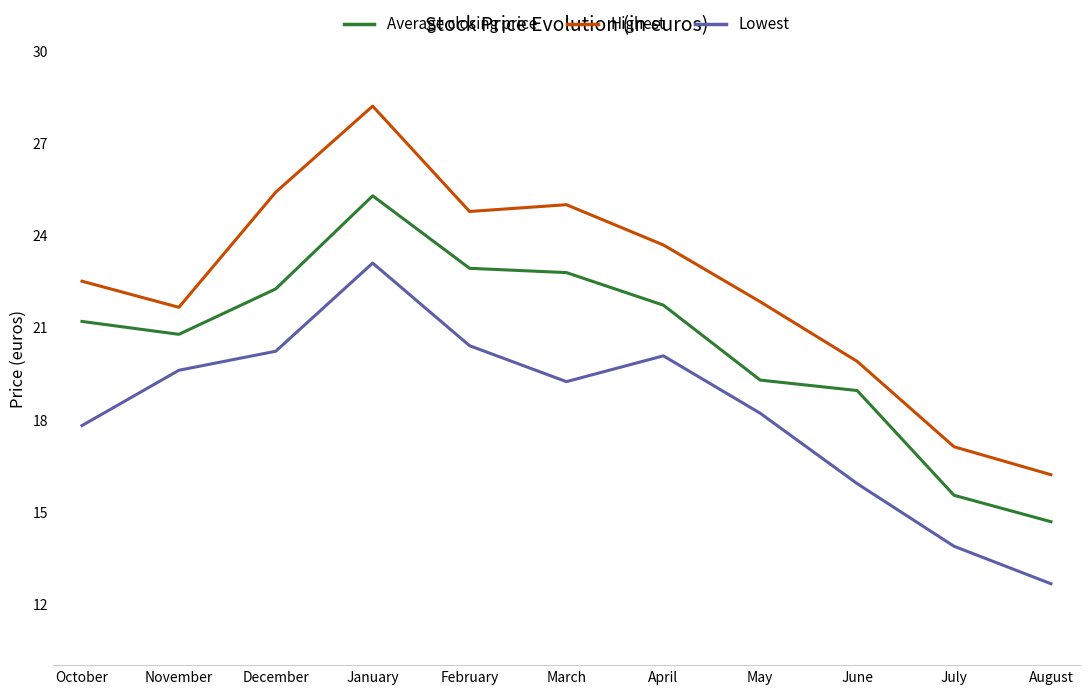

Read the Lowest value at November.

19.6